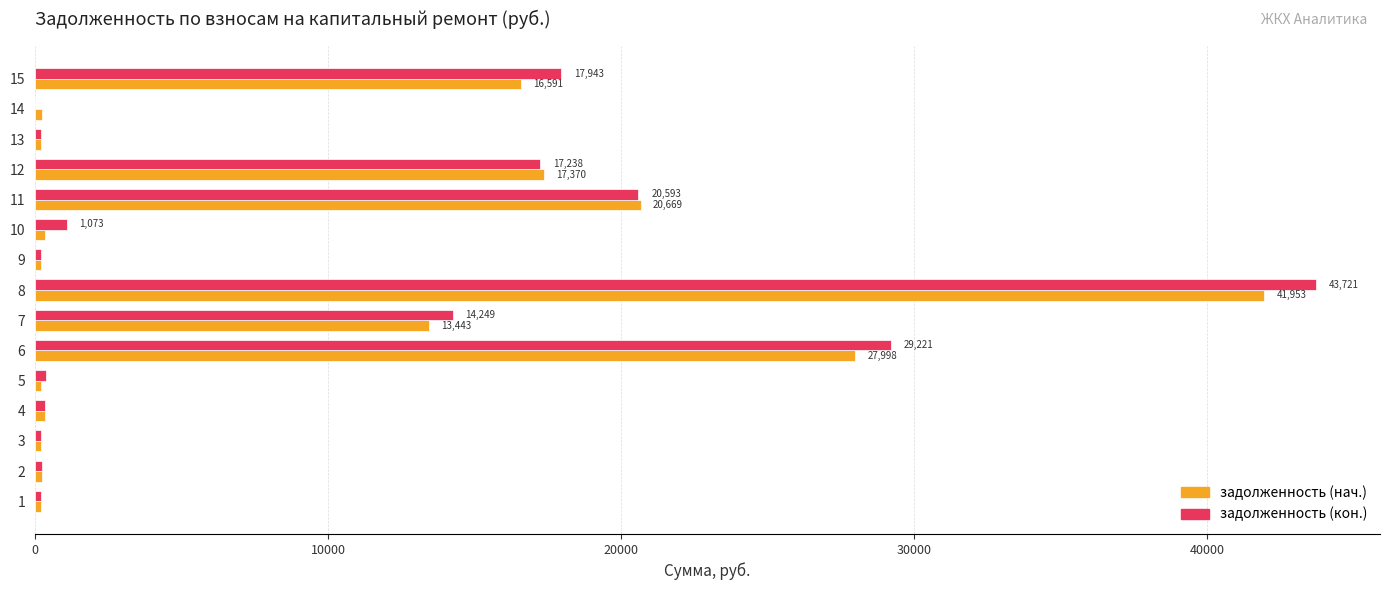

At which category is the sum across all series the highest?

8